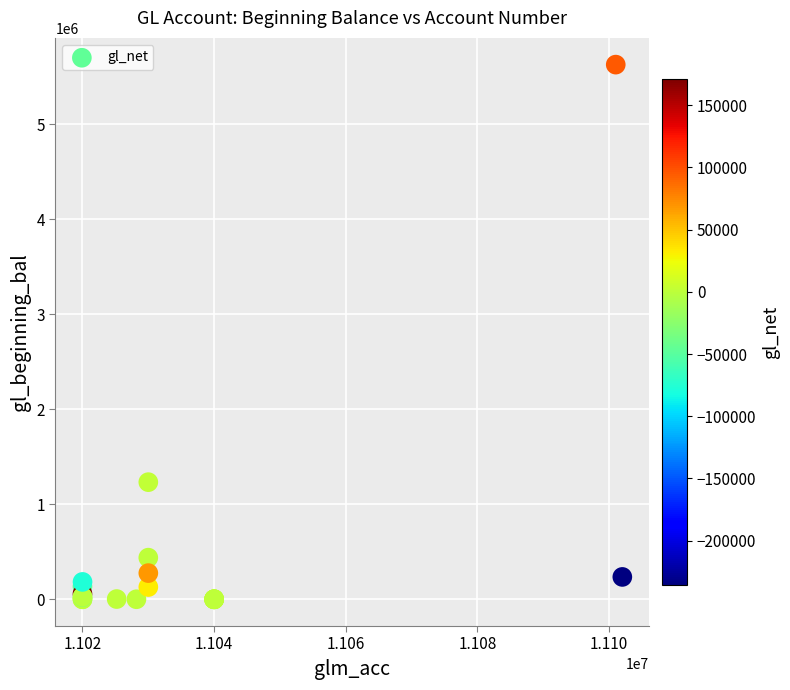

What Y value in the scatter plot is closest to 2812899?

1232512.5